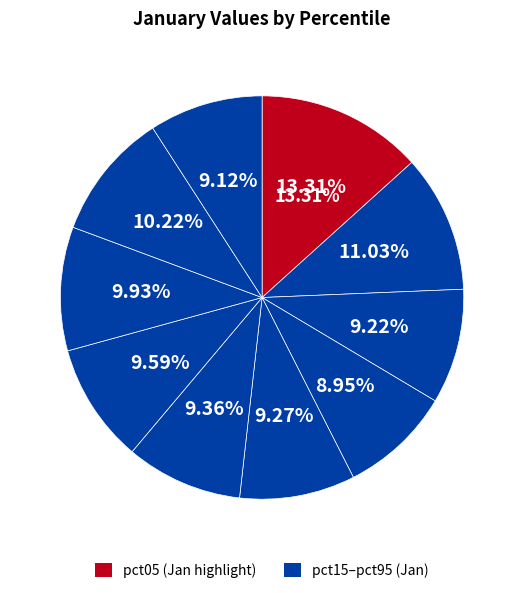

Is there any slice that represents more than half of the pie?

No